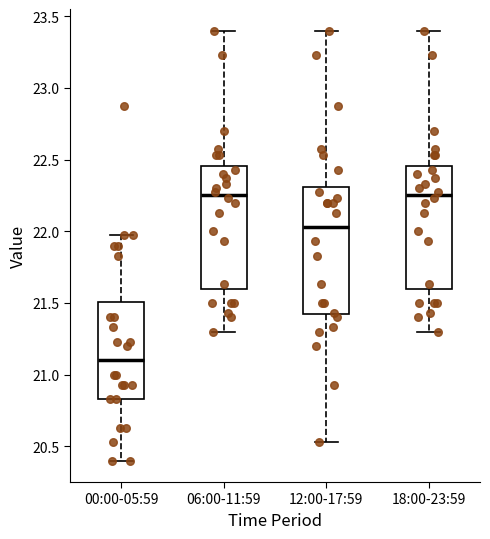

Reading left to right, transcribe this box plot: for each box, give where its median line is, the range the box spans, and where its two whiskers end, as read against the y-axis. The values are not printed on the chart, so give them approximately, as read against the axis.

00:00-05:59: median 21.10, box 20.85 to 21.50, whiskers 20.40 to 21.95
06:00-11:59: median 22.25, box 21.60 to 22.45, whiskers 21.30 to 23.40
12:00-17:59: median 22.05, box 21.40 to 22.30, whiskers 20.55 to 23.40
18:00-23:59: median 22.25, box 21.60 to 22.45, whiskers 21.30 to 23.40